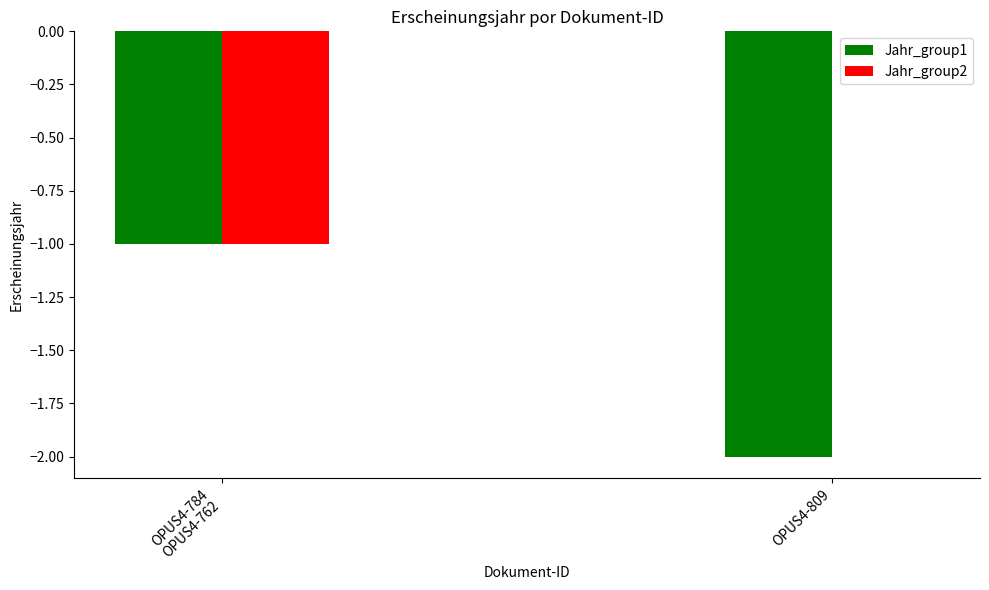

Which category has the highest value across all series?

OPUS4-809